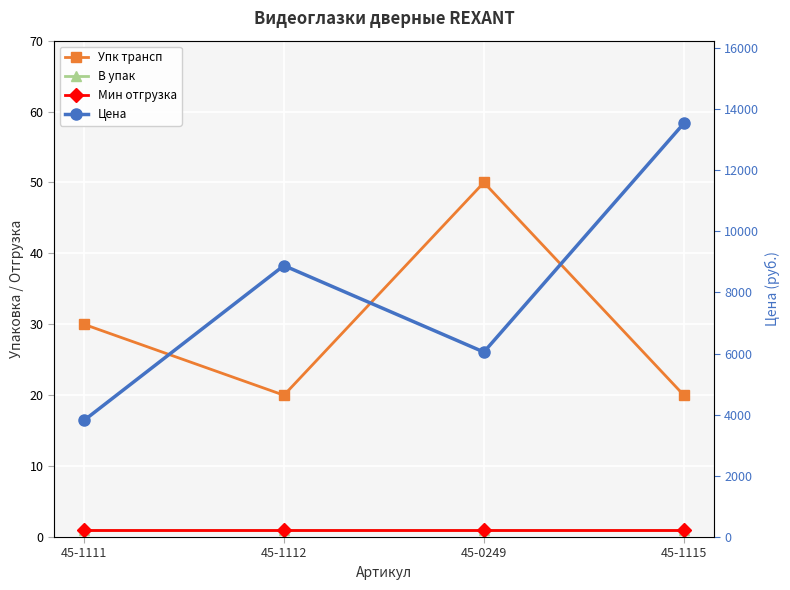

True or false: Упк трансп and Мин отгрузка cross at least once.

False